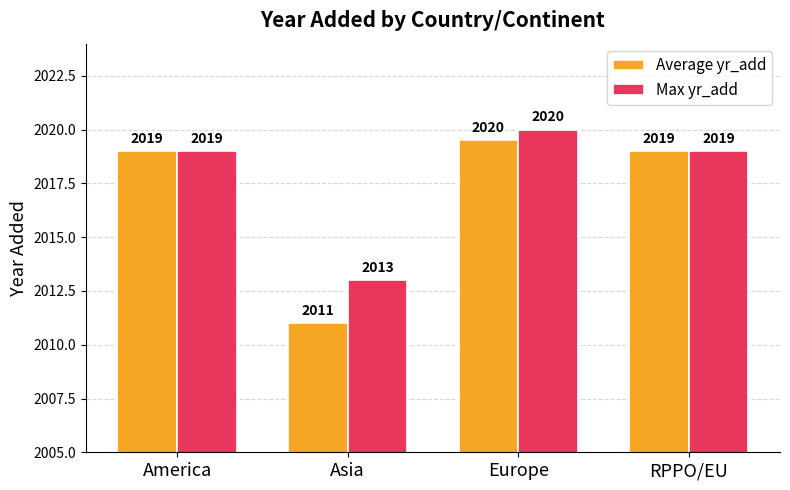

List the series in order of their overall mean, highest first.

Max yr_add, Average yr_add